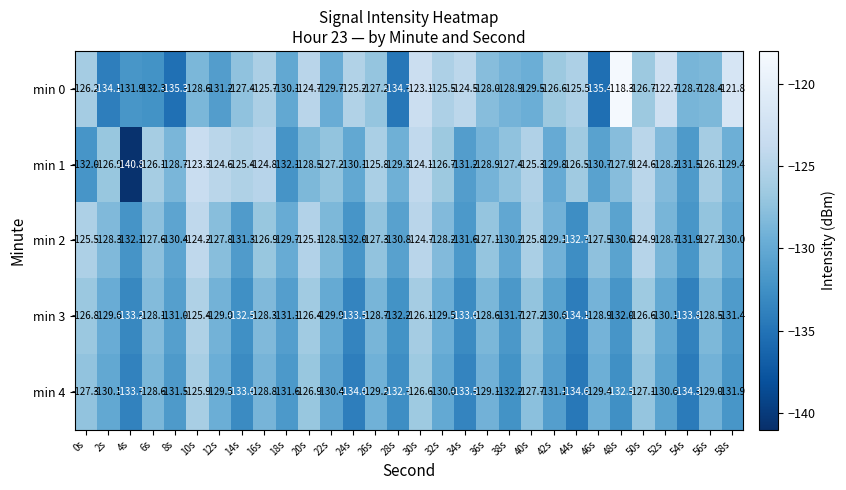

What is the difference between the second highest and minimum values in the min 2 series?

8.0